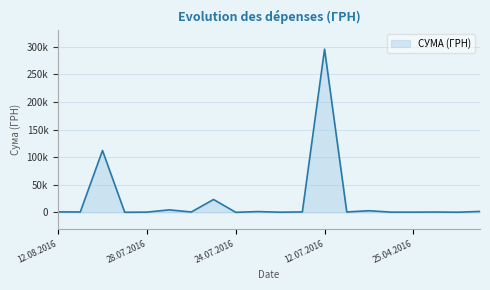

Reading right to left, transcribe all the data shown in this chart.

1592.4	173.9	527.8	323.2	339.4	2886.0	600.0	295638.6	708.4	200.8	1321.3	11.2	23228.0	574.6	4460.0	331.6	97.8	111990.4	633.1	775.0